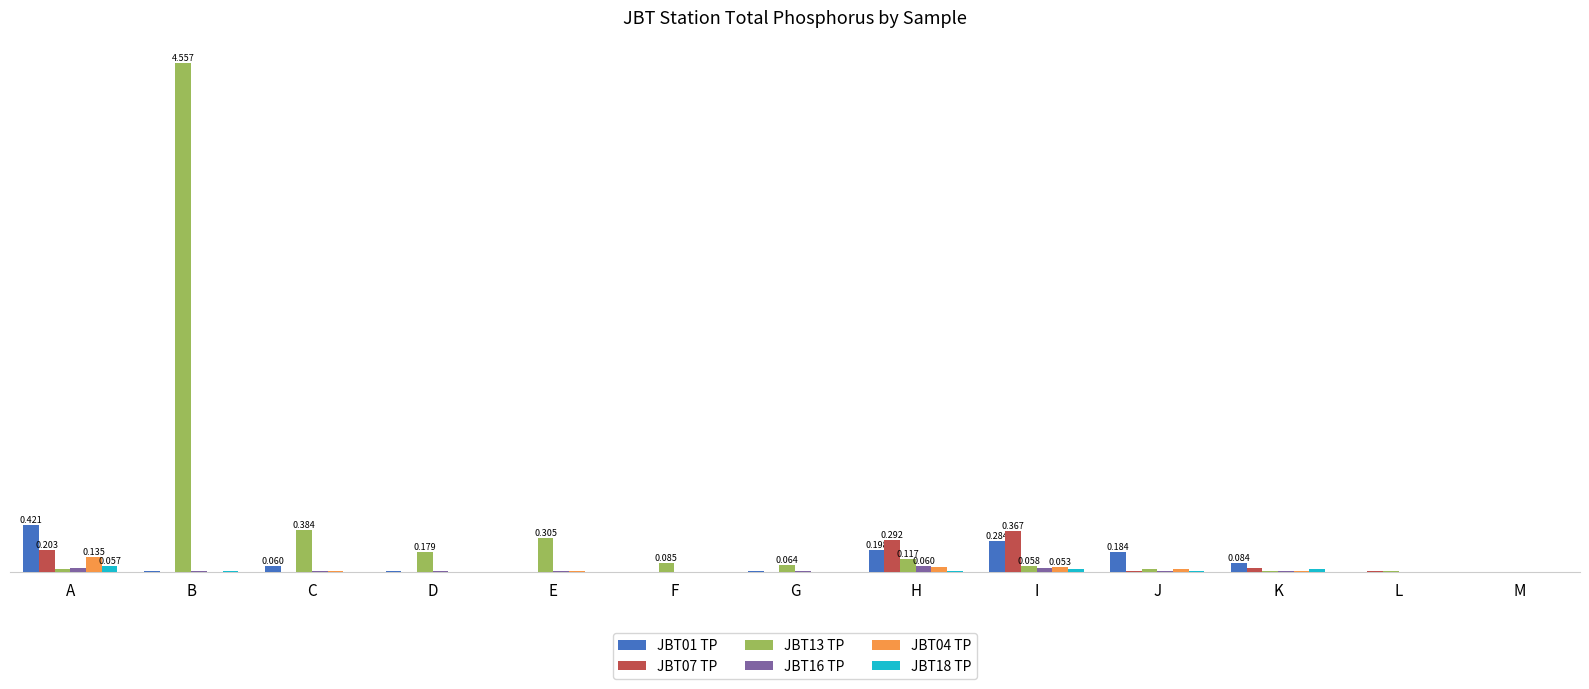

Which series has the largest total across all categories?

JBT13 TP